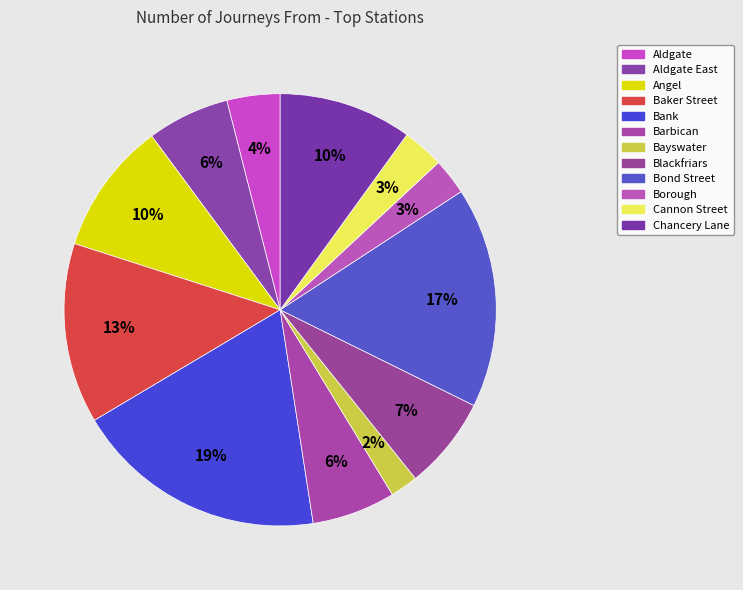

Count the number of slices in the pie.

12